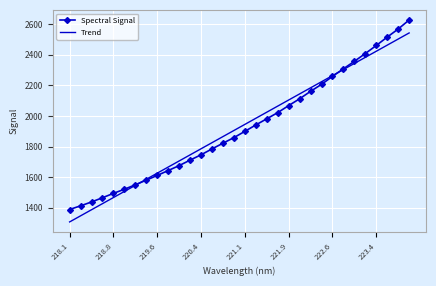

Which series has the widest spread of values?

Spectral Signal